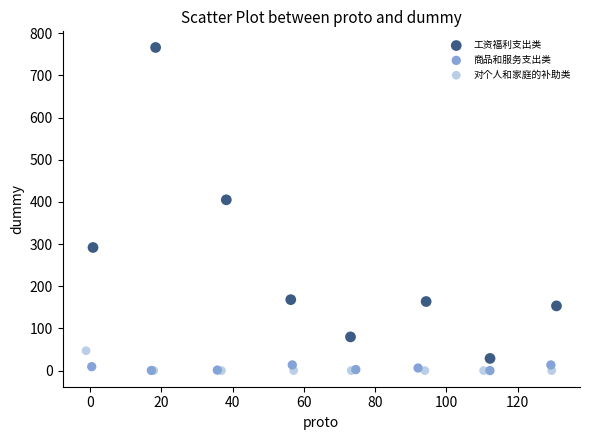

Which series contains the highest Y value?

工资福利支出类